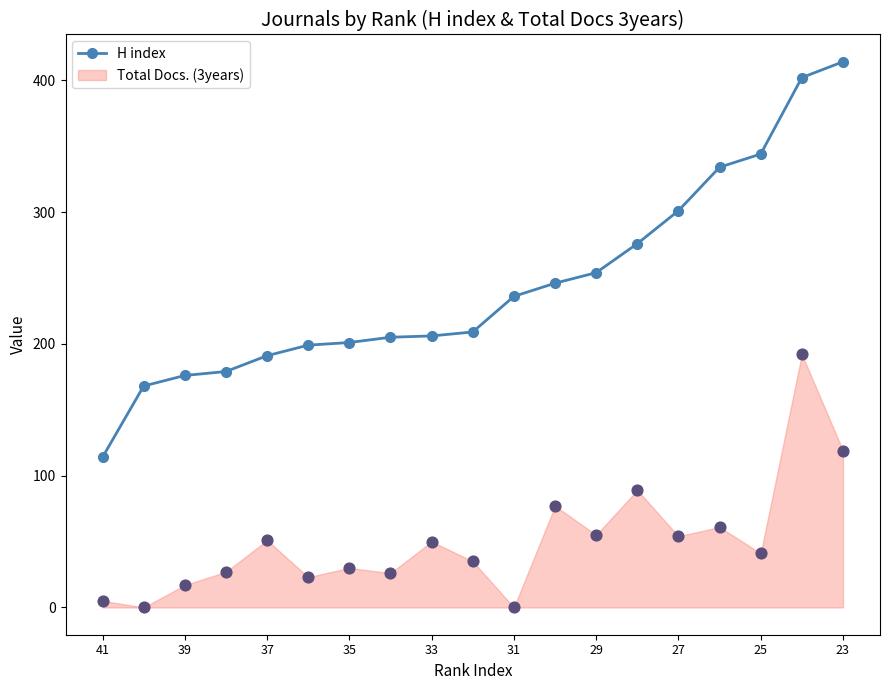

What is the lowest value of the H index series?

114